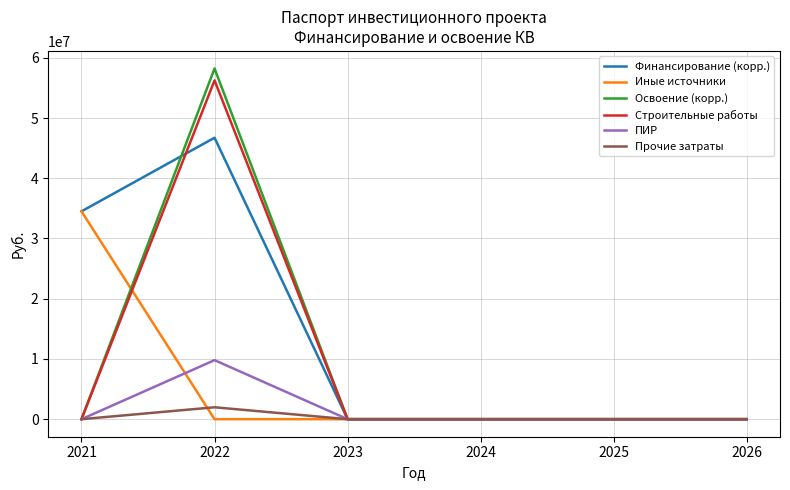

Which series has the largest range (max minus min)?

Освоение (корр.)